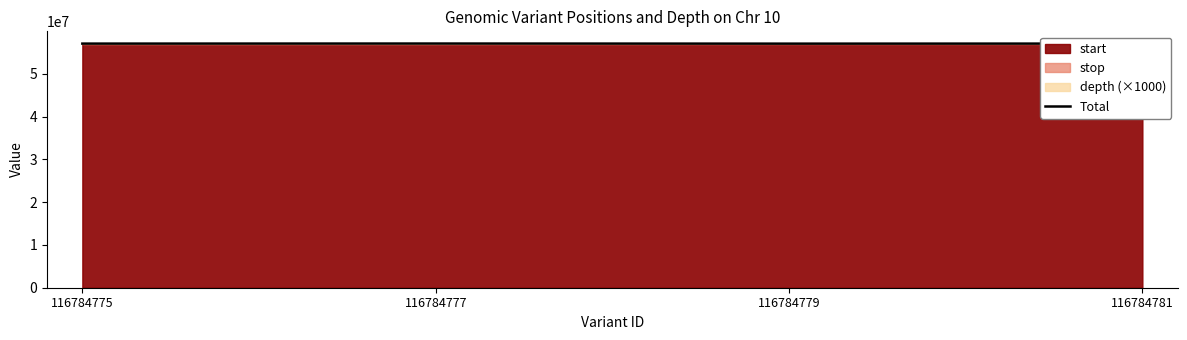

Where is the first local minimum?

116784779